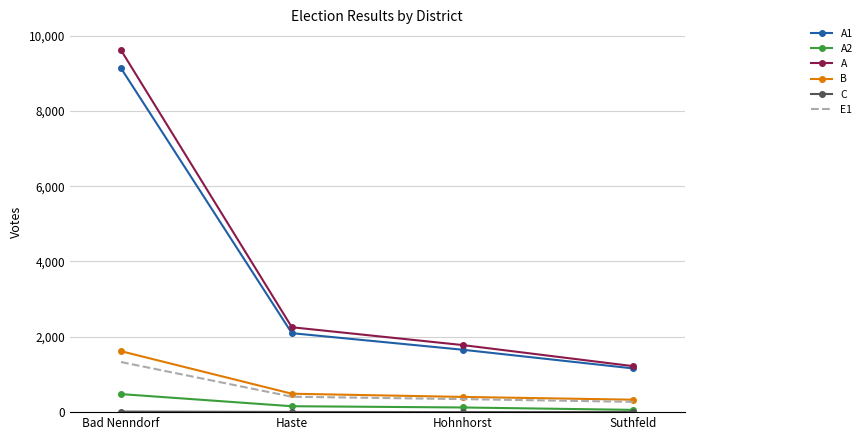

True or false: A1 and A2 intersect in this chart.

False